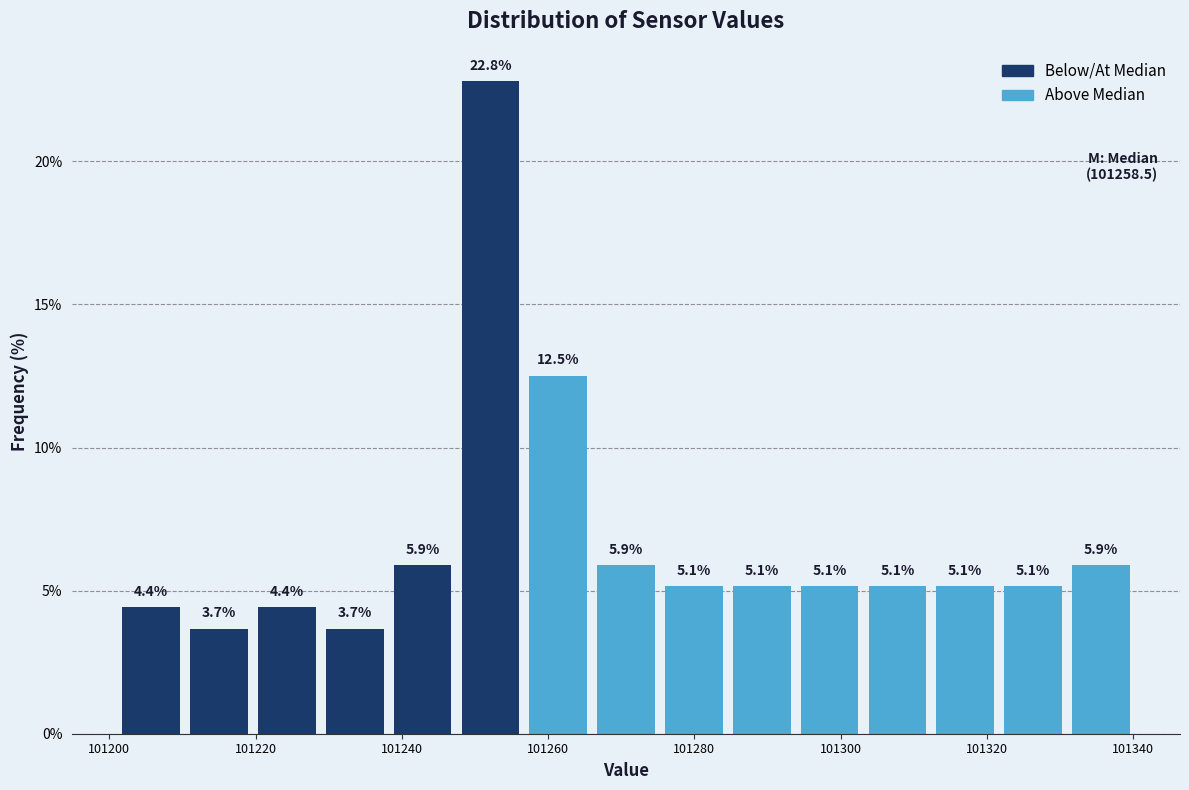

Reading left to right, transcribe this chart: for each bar, give the range it covers on the x-axis and its height. The bar edges are not printed on the chart, so give them approximately, as read against the axis.

101202 to 101210: 4.4
101210 to 101220: 3.7
101220 to 101228: 4.4
101228 to 101238: 3.7
101238 to 101248: 5.9
101248 to 101256: 22.8
101256 to 101266: 12.5
101266 to 101276: 5.9
101276 to 101284: 5.1
101284 to 101294: 5.1
101294 to 101304: 5.1
101304 to 101312: 5.1
101312 to 101322: 5.1
101322 to 101330: 5.1
101330 to 101340: 5.9